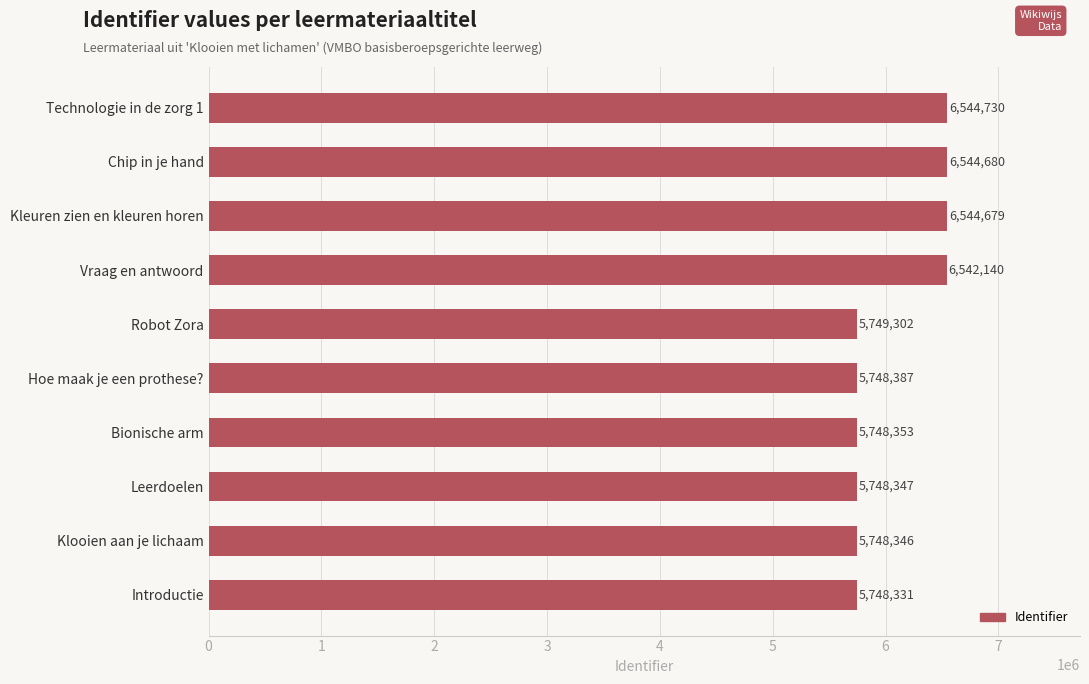

Reading bottom to top, what are all the values shown in this chart?

5748331	5748346	5748347	5748353	5748387	5749302	6542140	6544679	6544680	6544730